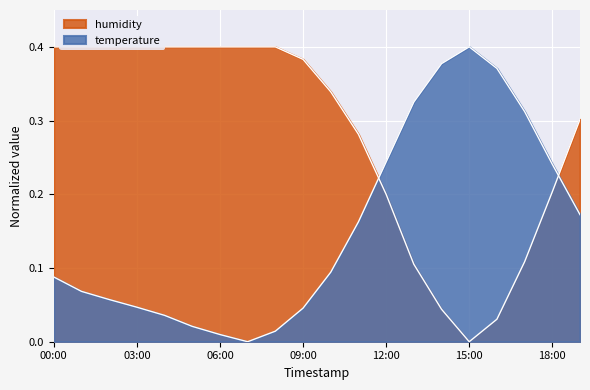

What is the average value of the humidity series?

0.3